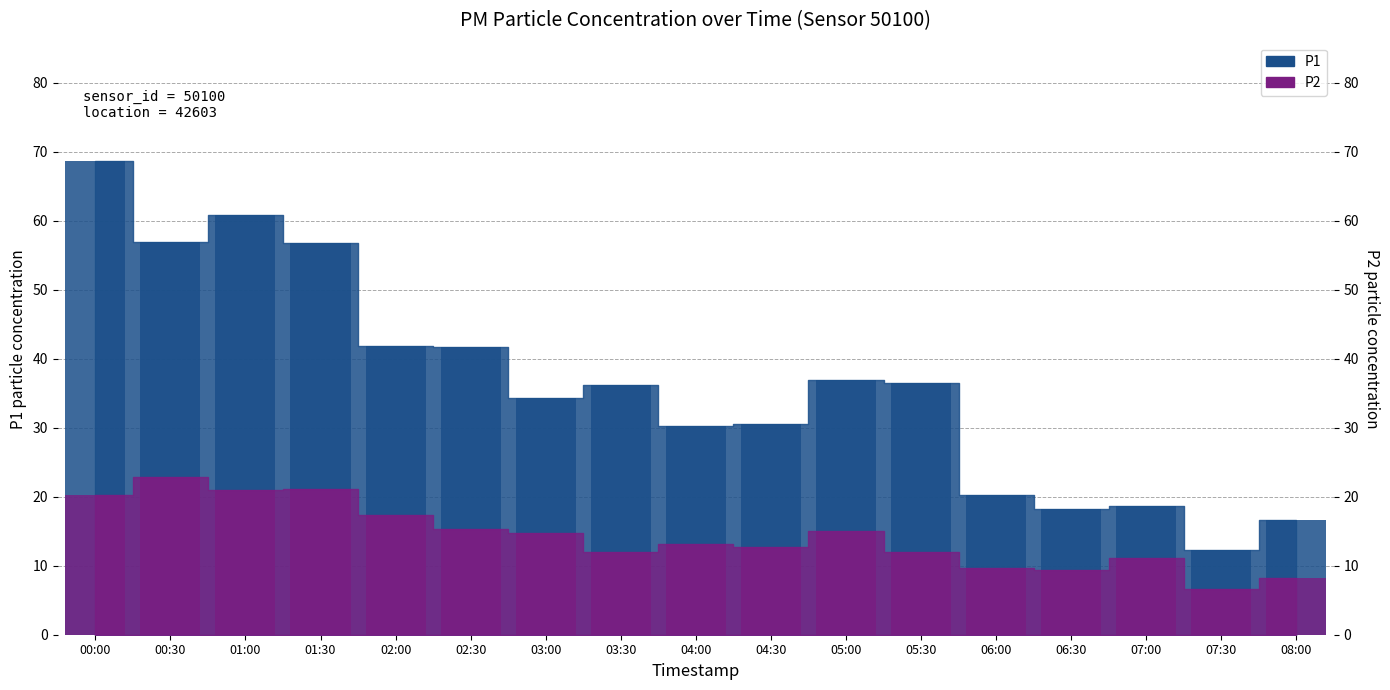

What is the difference between the P2 values at 01:00 and 02:00?

3.6